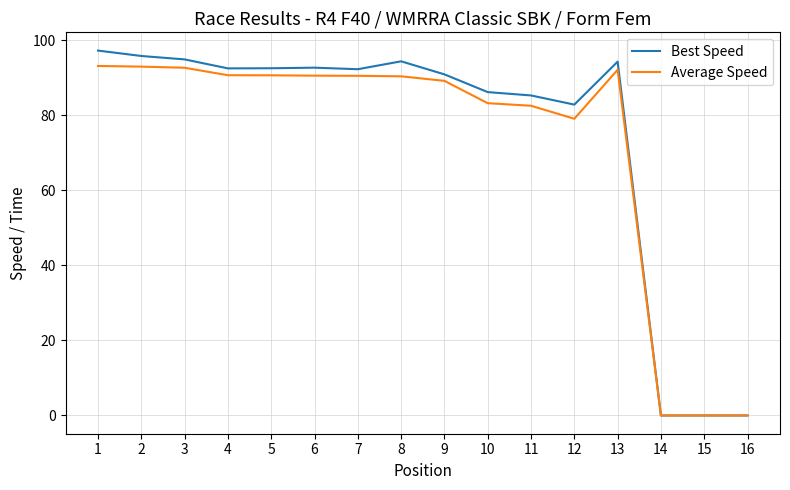

At which label is Best Speed closest to 48?

12